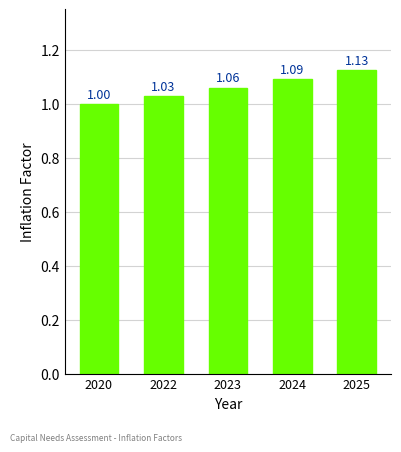

Count the number of values greater than 1.

4